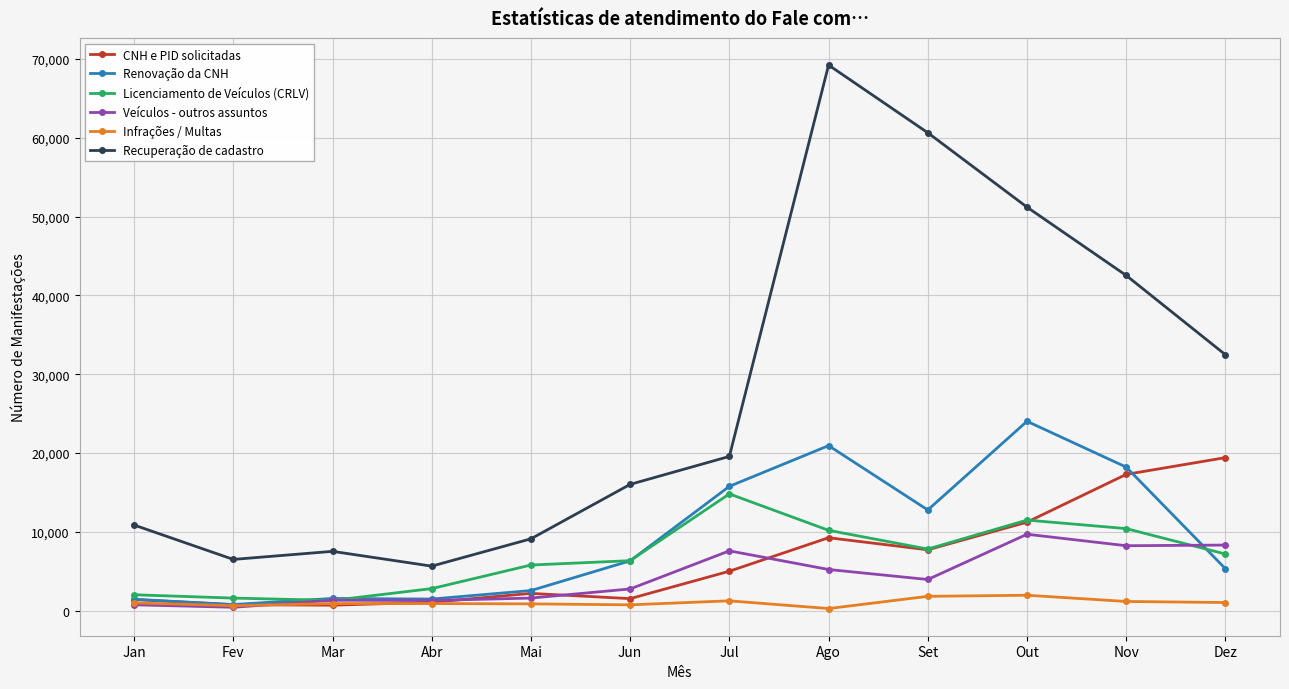

What is the difference between the second highest and minimum values in the Renovação da CNH series?

20158